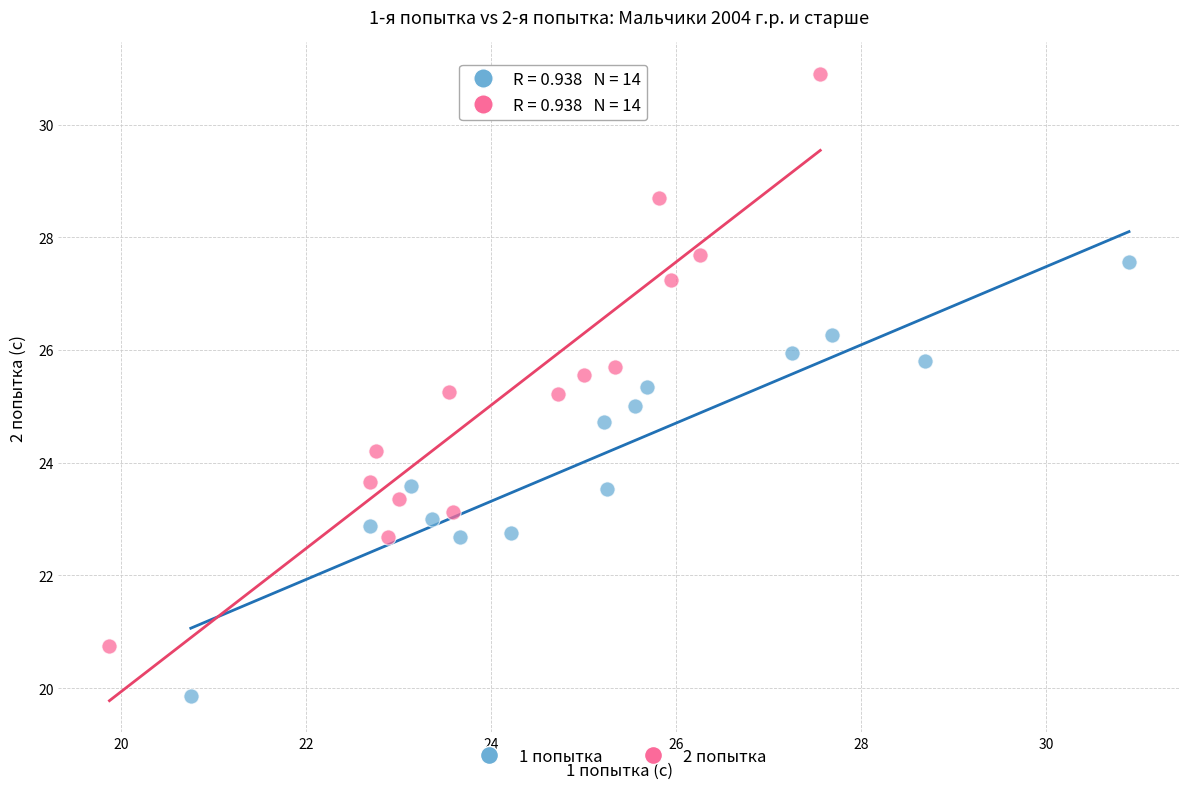

Which series contains the highest Y value?

2 попытка